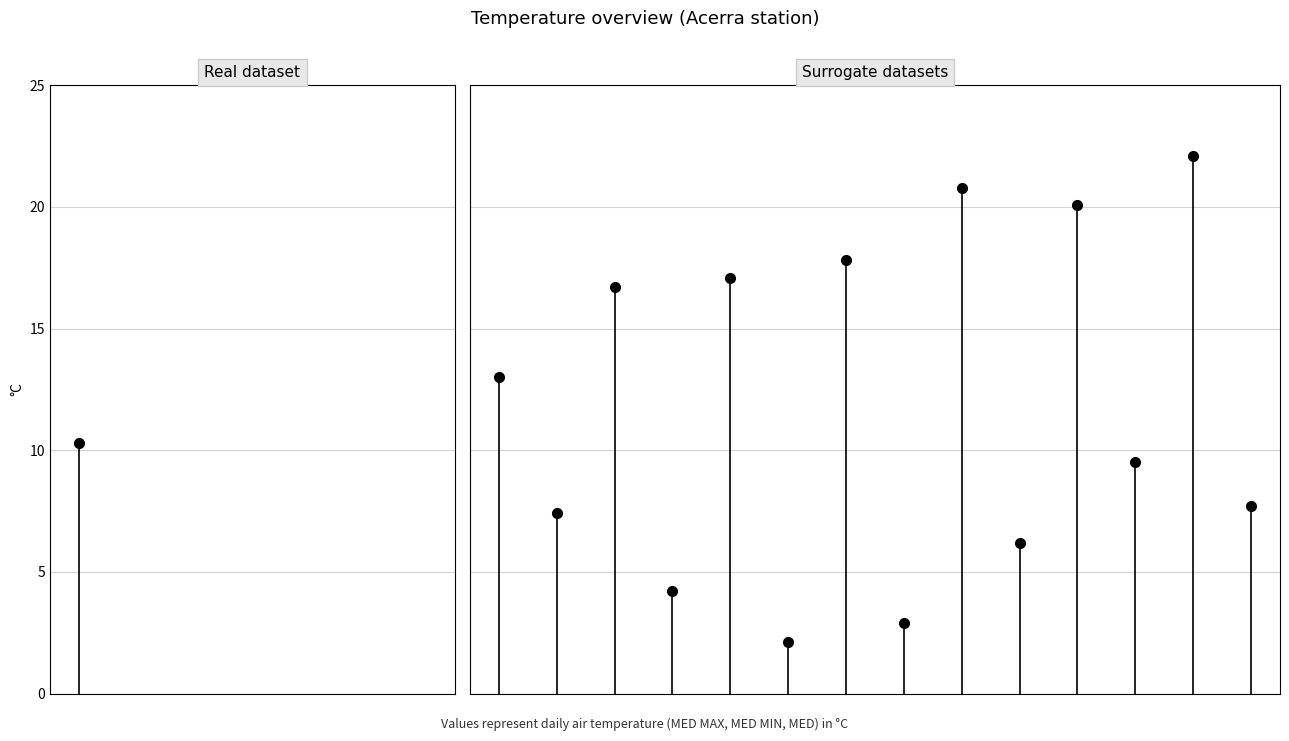

True or false: Temp MAX has more than 2 points higher than both neighbors.

False